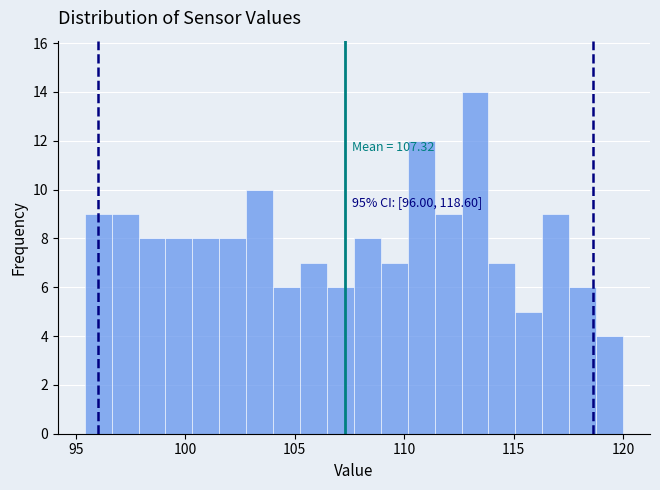

Around what value on the x-axis is the tallest bar? Give the approximate position of its centre, as read against the axis.

113.0